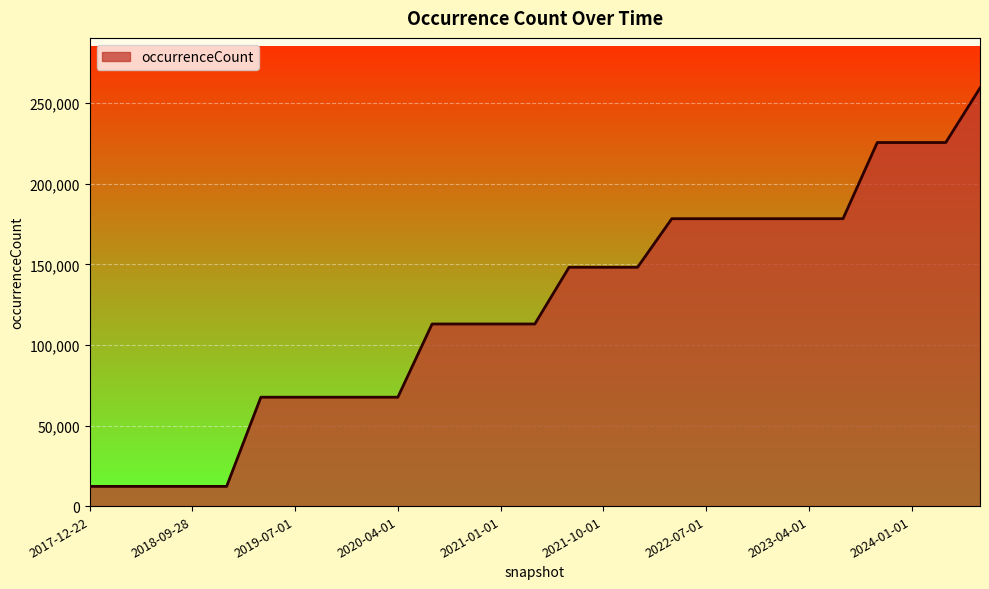

What is the greatest value displayed?

259459